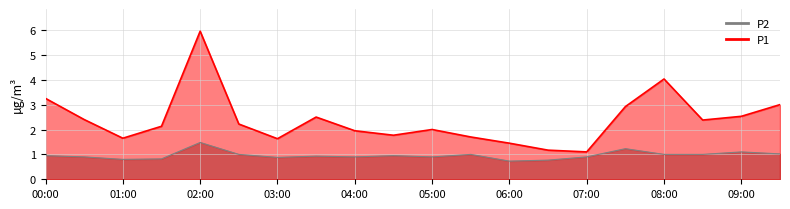

How many lines are shown in the chart?

2